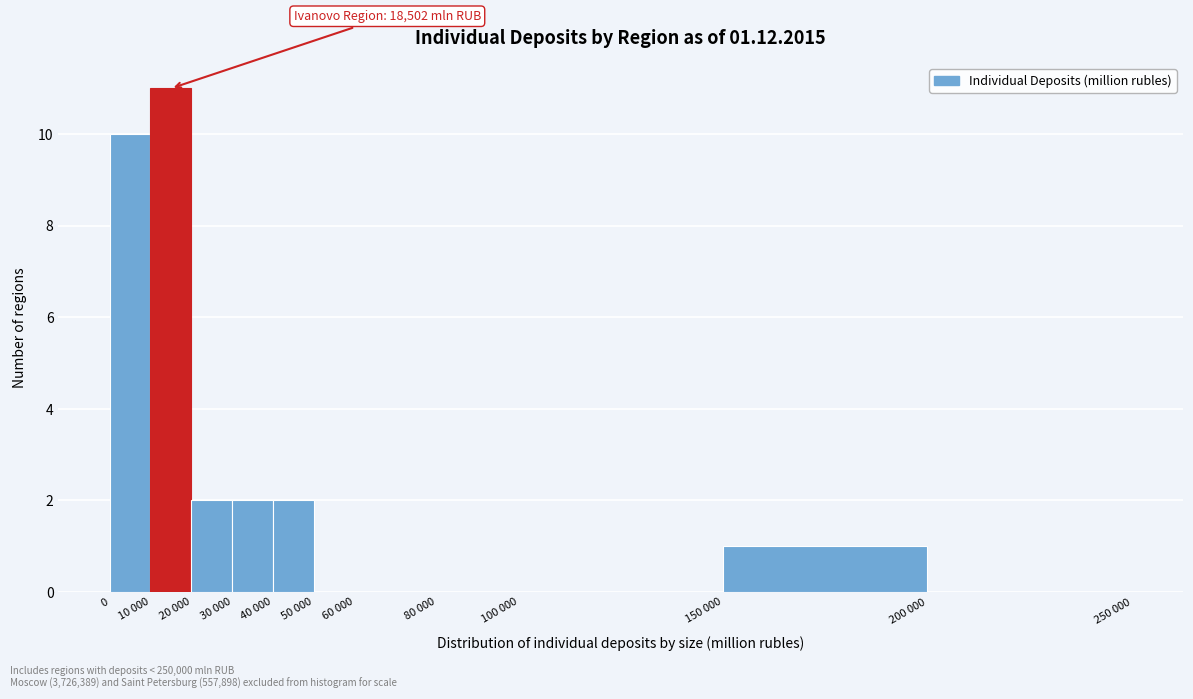

Reading left to right, transcribe all the data shown in this chart.

0=10	10 000=11	20 000=2	30 000=2	40 000=2	50 000=0	60 000=0	80 000=0	100 000=0	150 000=1	200 000=0